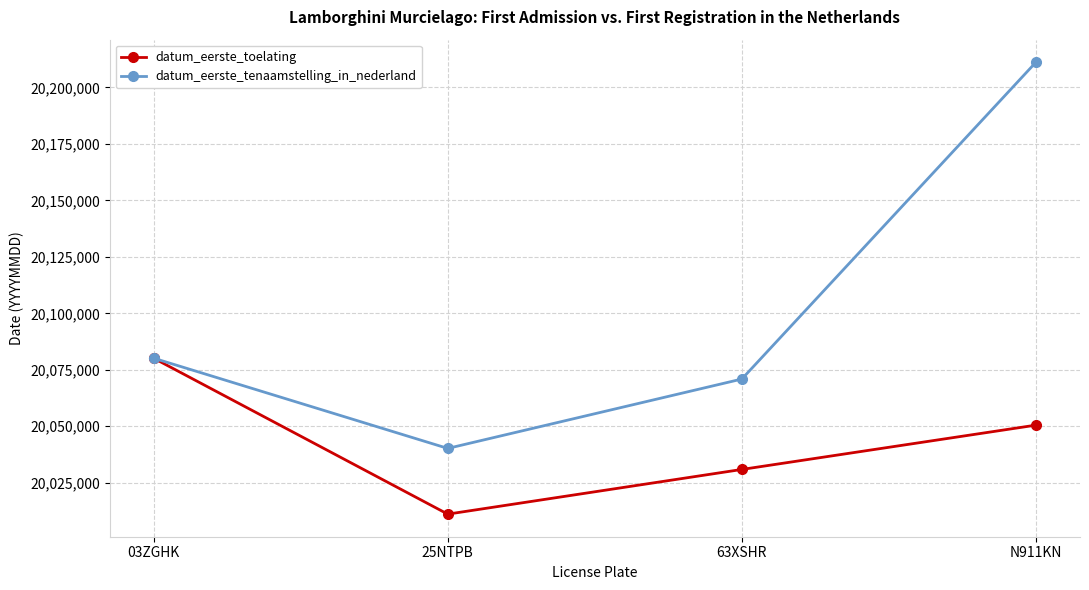

What is the label of the 1st point from the left?

03ZGHK